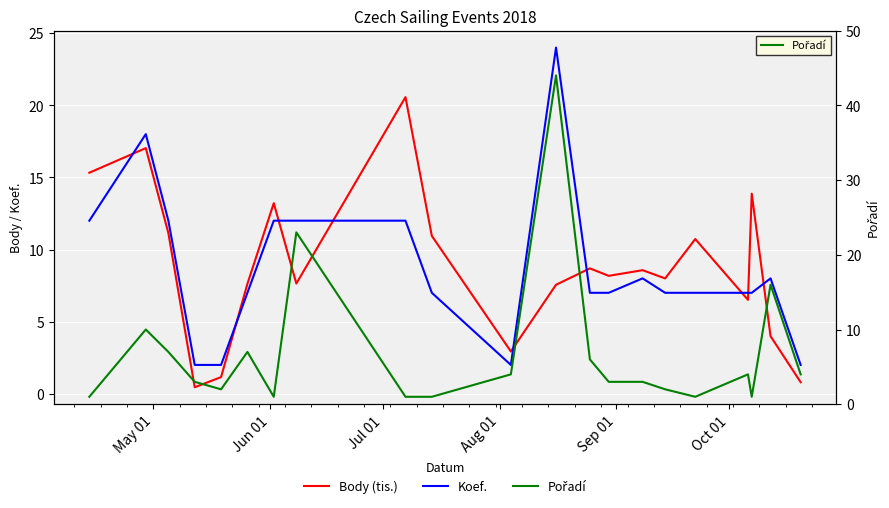

True or false: Koef. has a value of 1.4 at 16.

False